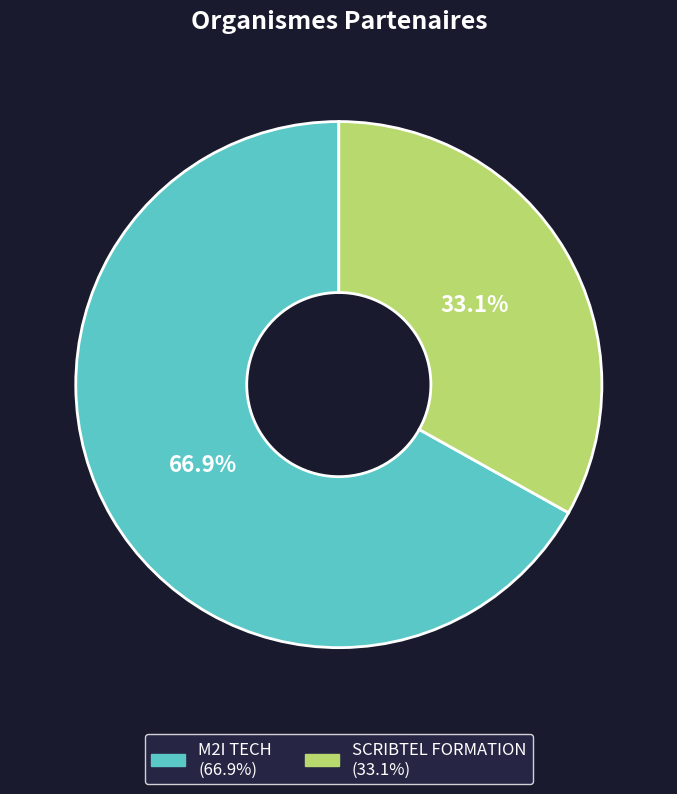

Which category has the biggest portion of the pie?

M2I TECH